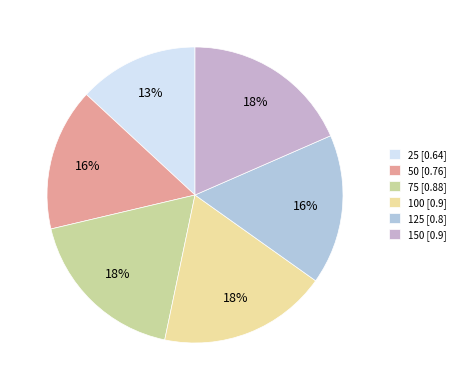

To the nearest percent, what is the difference between the largest and smallest slice percentages?

5%